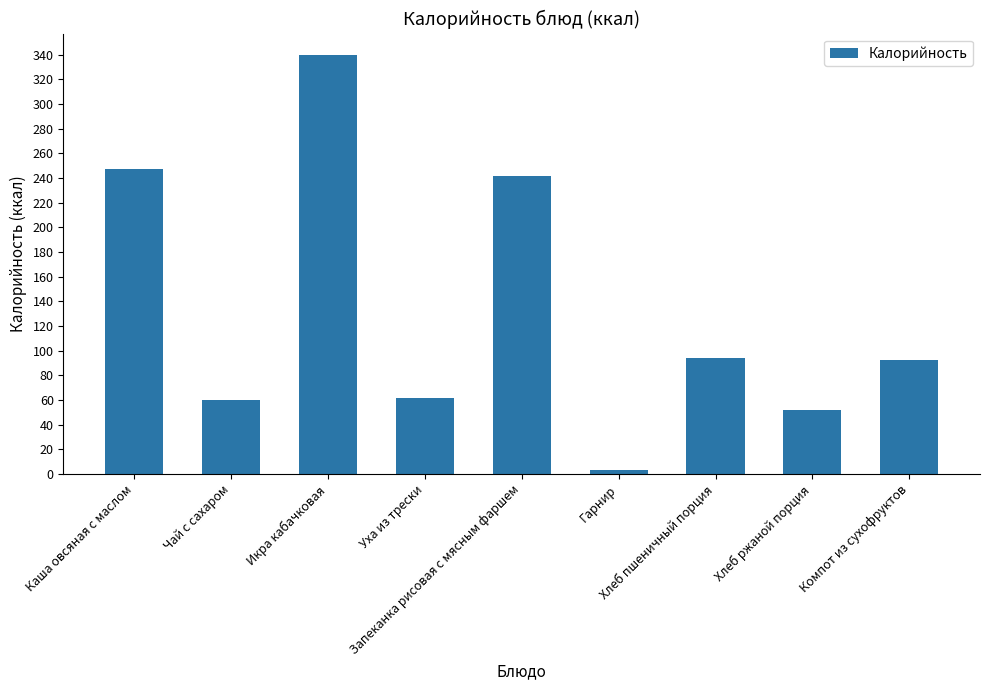

How many series are shown in this chart?

1